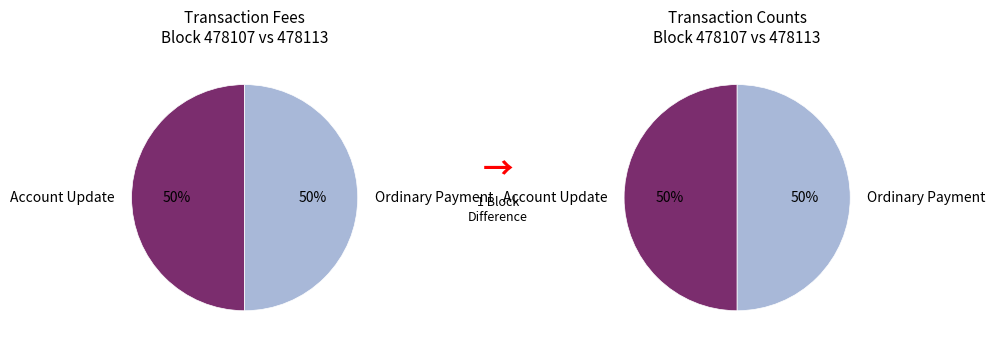

What percentage is the 478107 slice, to the nearest percent?

100%